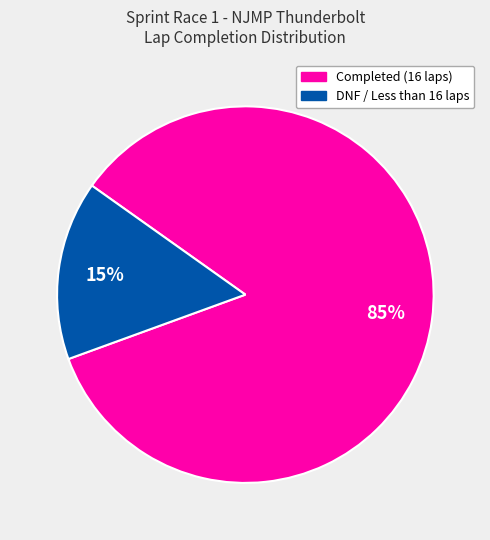

Does any single category account for the majority?

Yes